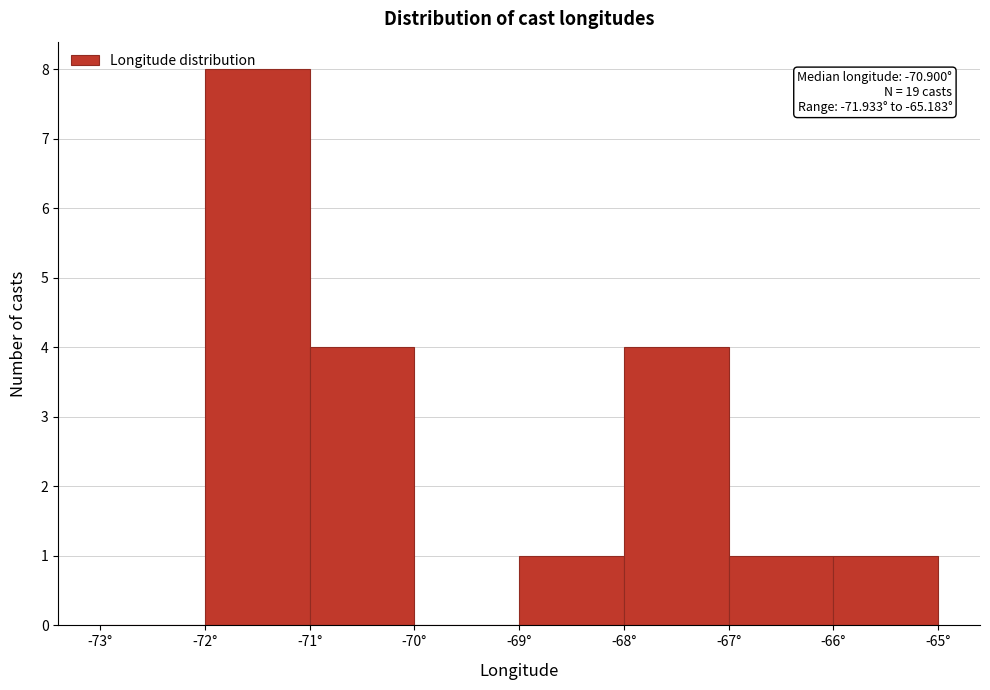

Which range on the x-axis has the tallest bar?

-72 to -71